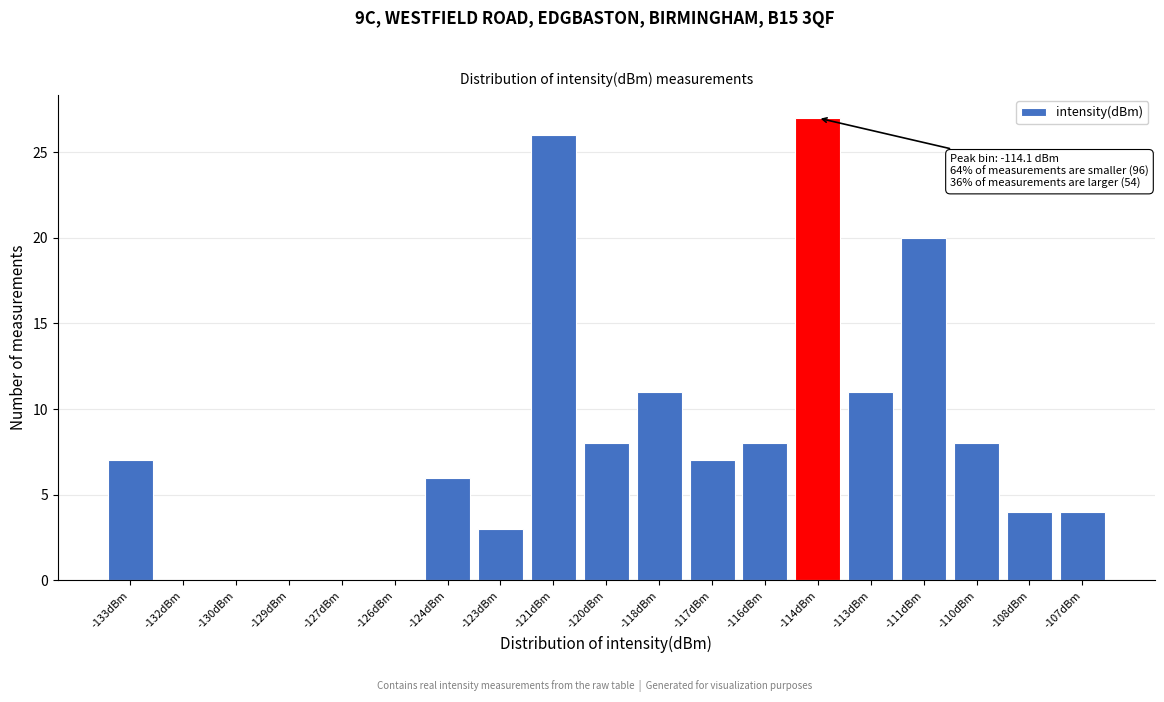

Reading right to left, transcribe all the data shown in this chart.

-107dBm=4	-108dBm=4	-110dBm=8	-111dBm=20	-113dBm=11	-114dBm=27	-116dBm=8	-117dBm=7	-118dBm=11	-120dBm=8	-121dBm=26	-123dBm=3	-124dBm=6	-126dBm=0	-127dBm=0	-129dBm=0	-130dBm=0	-132dBm=0	-133dBm=7